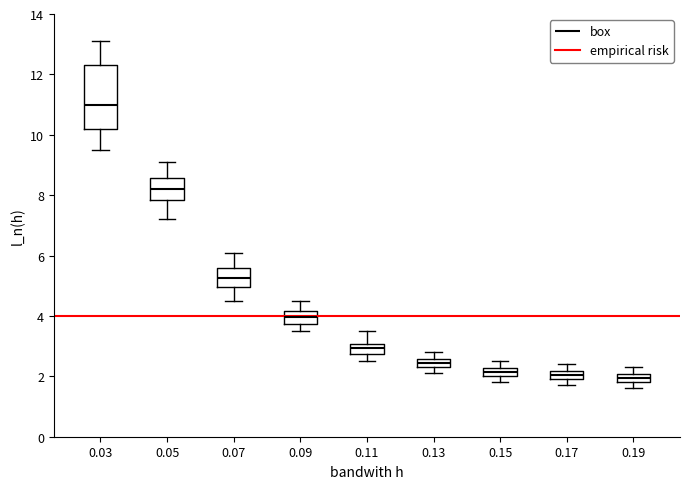

Which box is the tallest, from its lower edge to its upper edge?

0.03